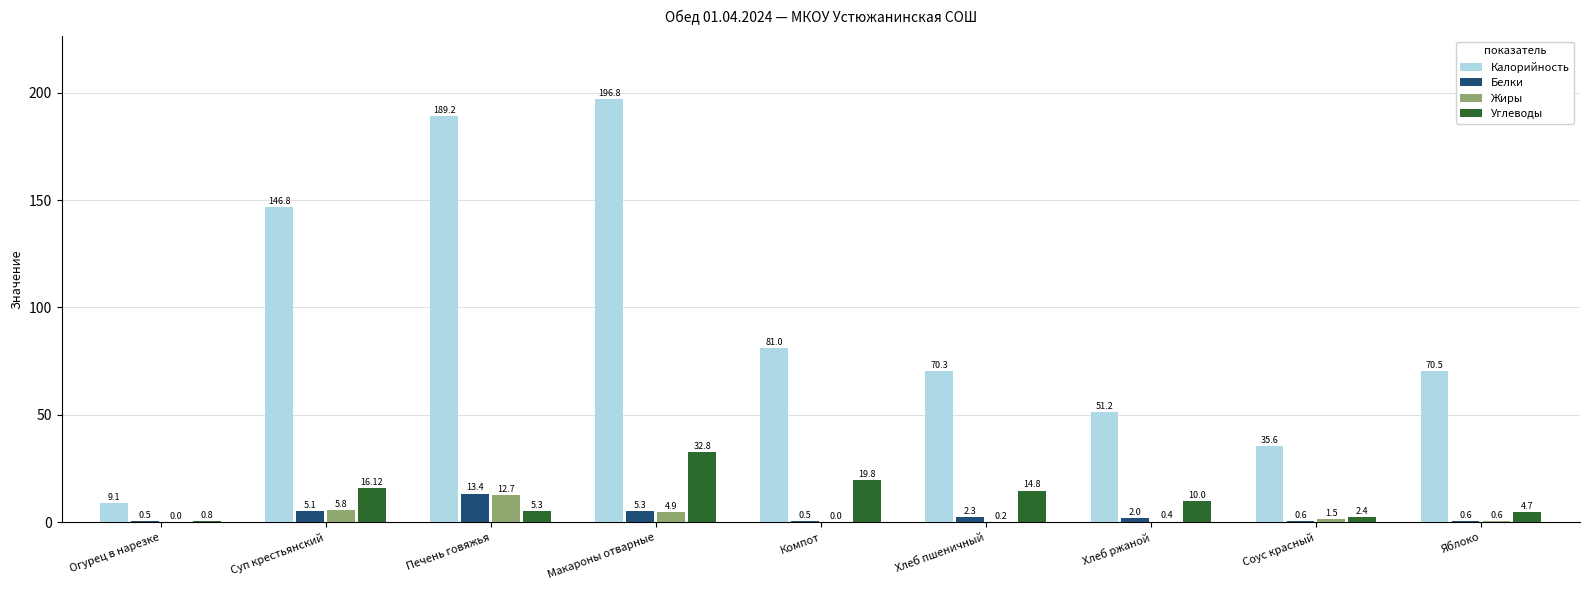

Between Огурец в нарезке and Печень говяжья, which series saw the biggest shift?

Калорийность